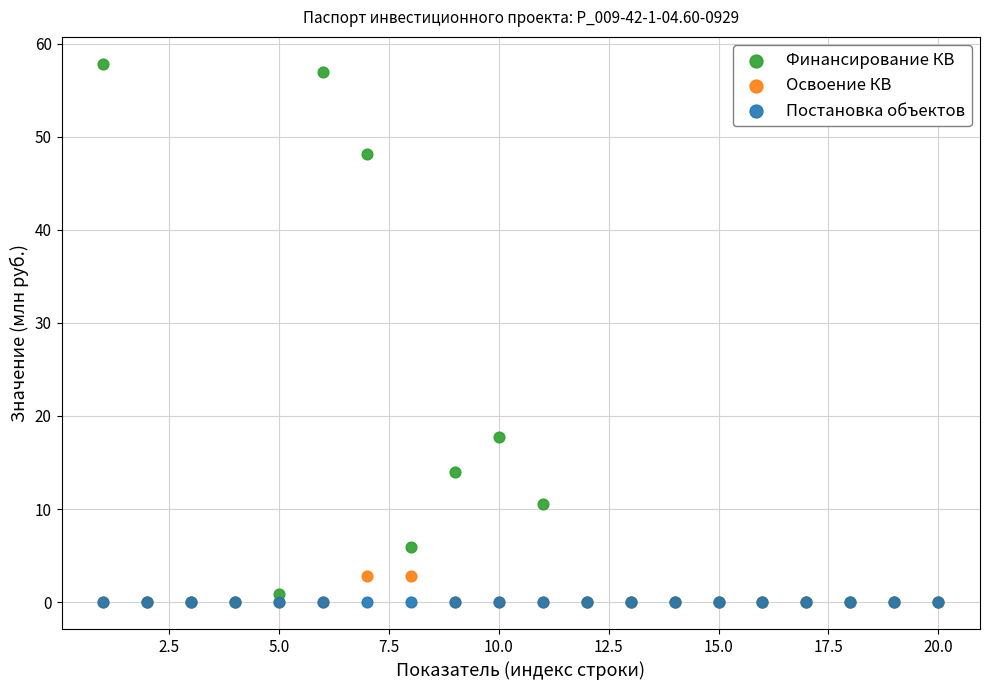

In the Финансирование КВ series, what Y value is closest to 28?

17.8